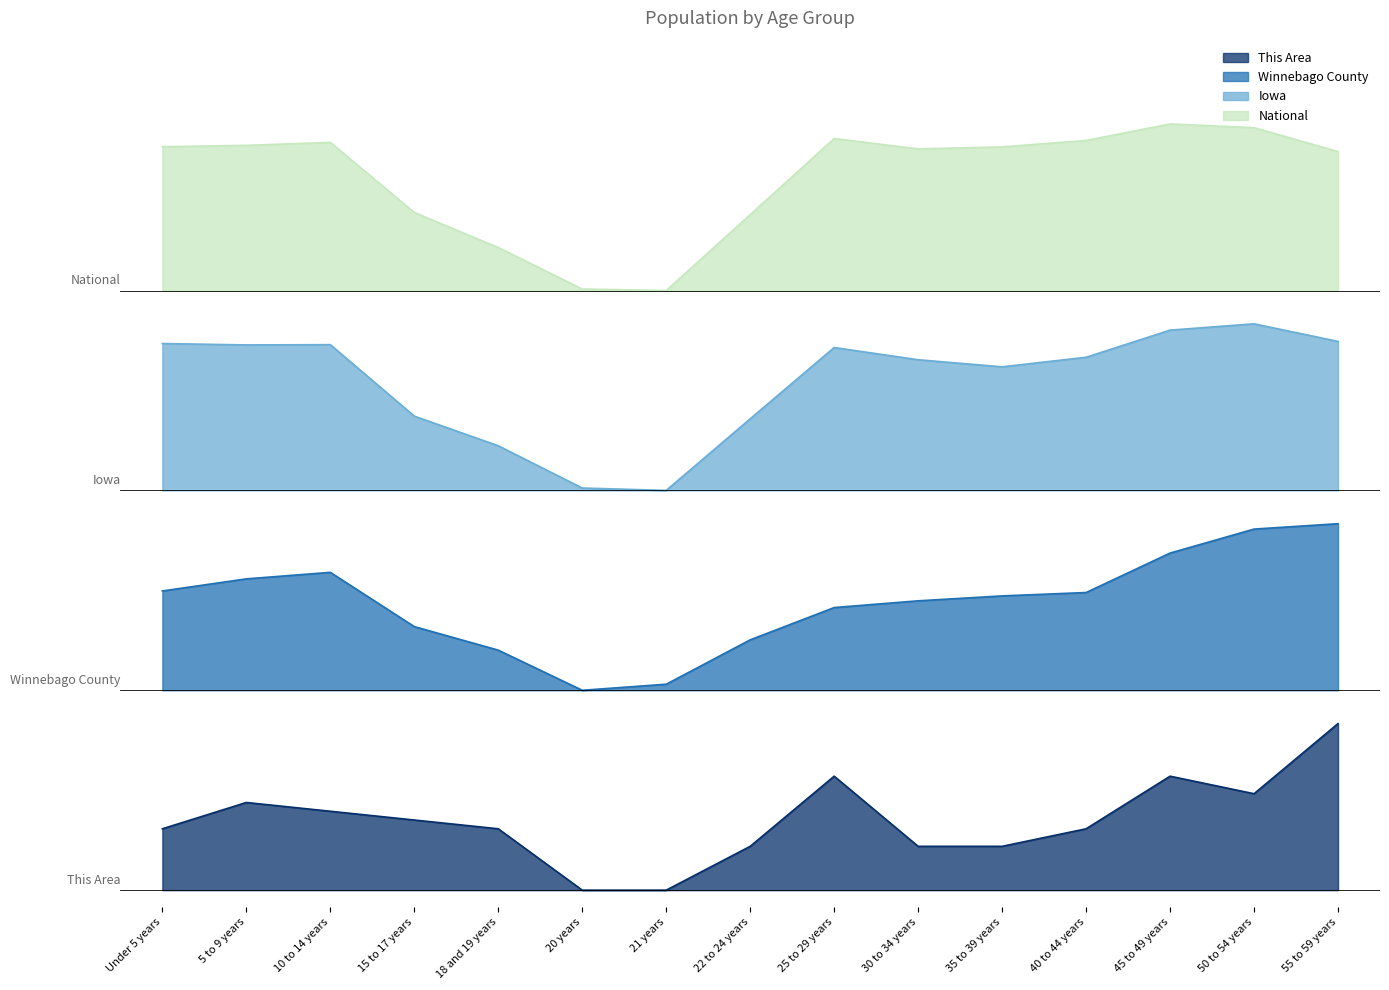

Is it true that This Area equals 0.0 at 21 years?

True